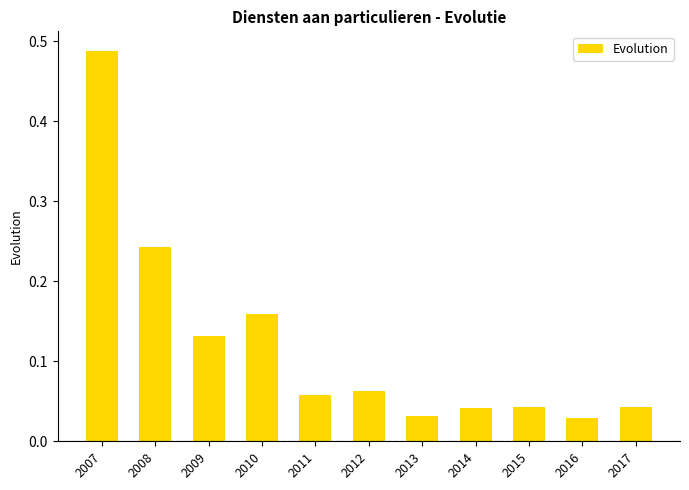

How many categories are shown in the chart?

11